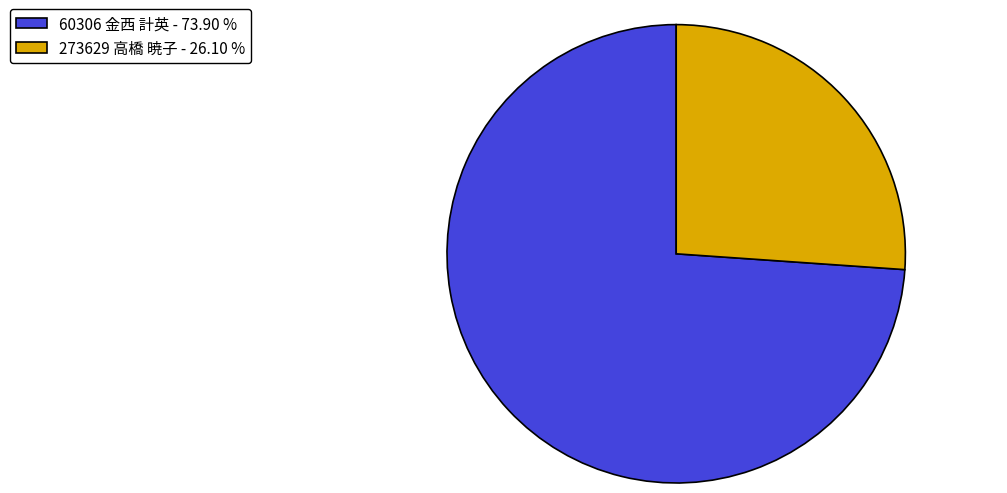

Do 60306 金西 計英 - 73.90 % and 273629 高橋 暁子 - 26.10 % together represent more than half of the pie?

Yes